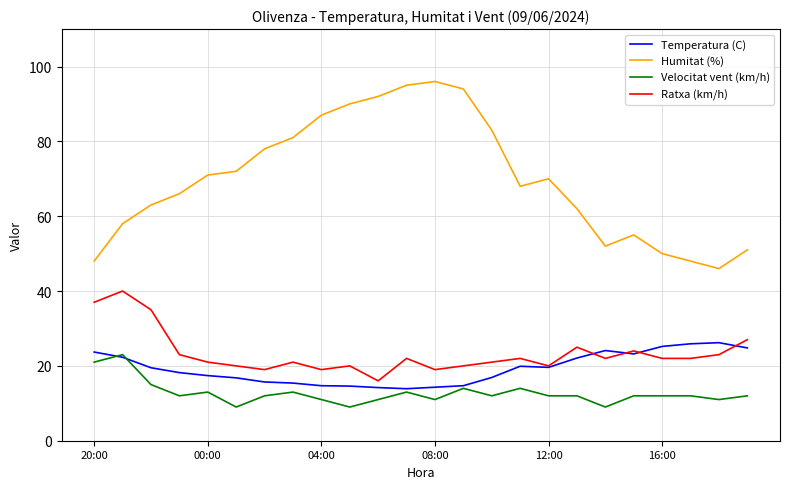

What is the maximum value shown in the chart?

96.0